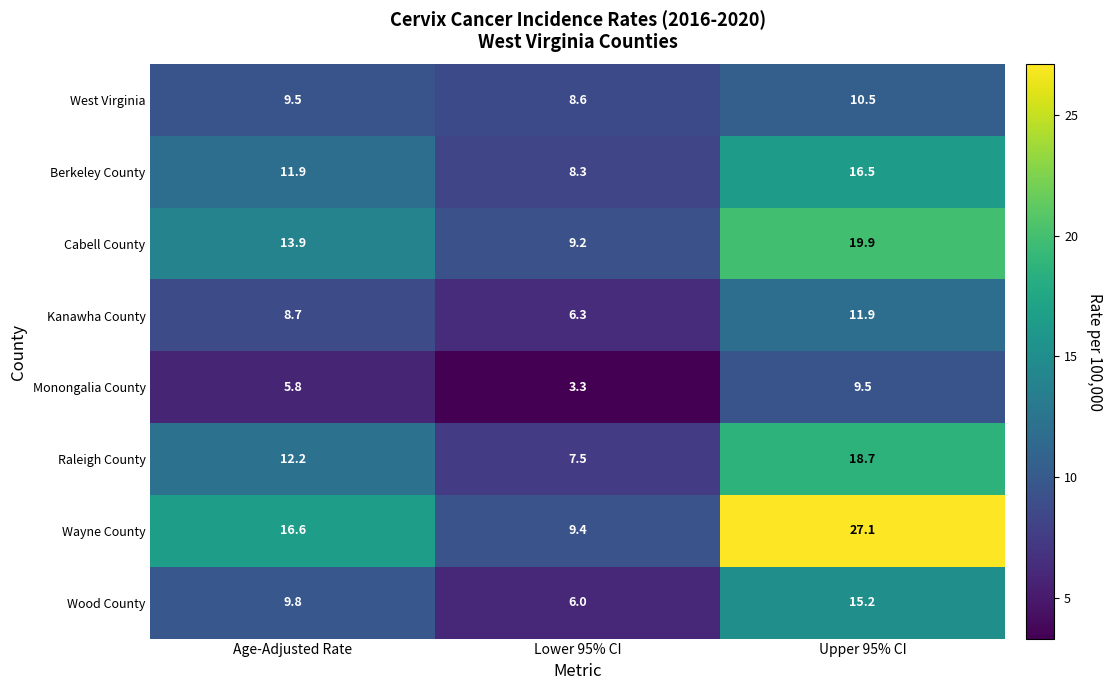

Reading right to left, transcribe all the data shown in this chart.

West Virginia: 10.5	8.6	9.5
Berkeley County: 16.5	8.3	11.9
Cabell County: 19.9	9.2	13.9
Kanawha County: 11.9	6.3	8.7
Monongalia County: 9.5	3.3	5.8
Raleigh County: 18.7	7.5	12.2
Wayne County: 27.1	9.4	16.6
Wood County: 15.2	6.0	9.8